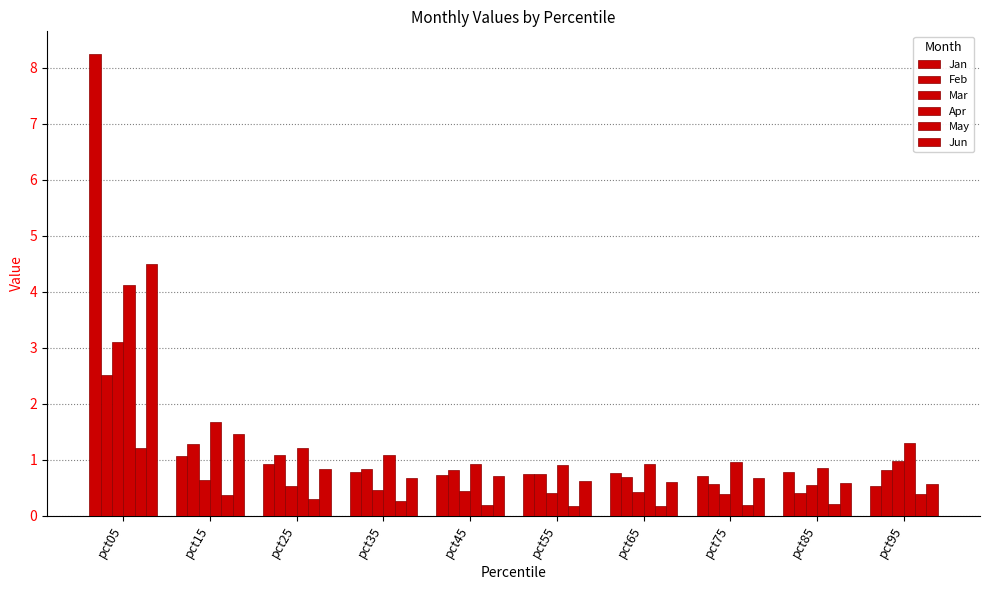

What is the maximum value shown in the chart?

8.2